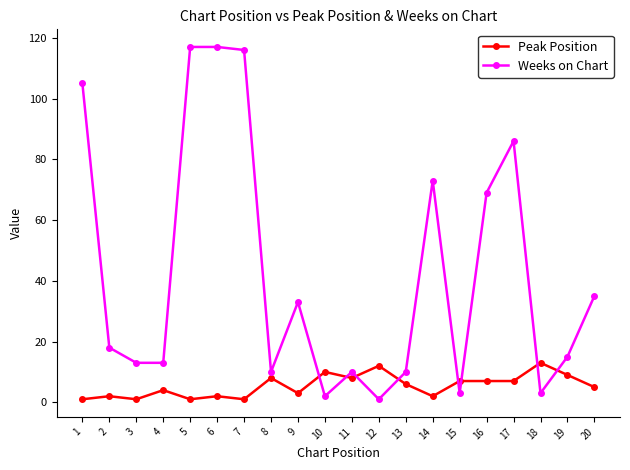

True or false: Peak Position has a value of 2 at 14.

True